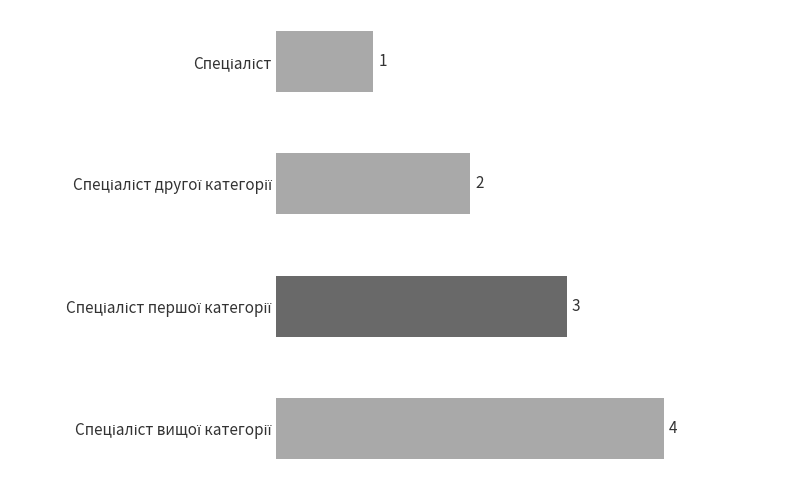

Count the values in the range 2 to 4.

3